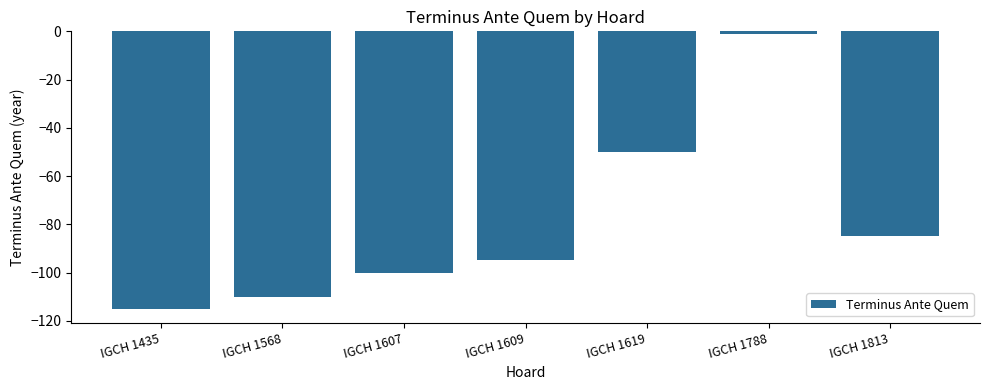

List the labels in order of value, largest first.

IGCH 1788, IGCH 1619, IGCH 1813, IGCH 1609, IGCH 1607, IGCH 1568, IGCH 1435